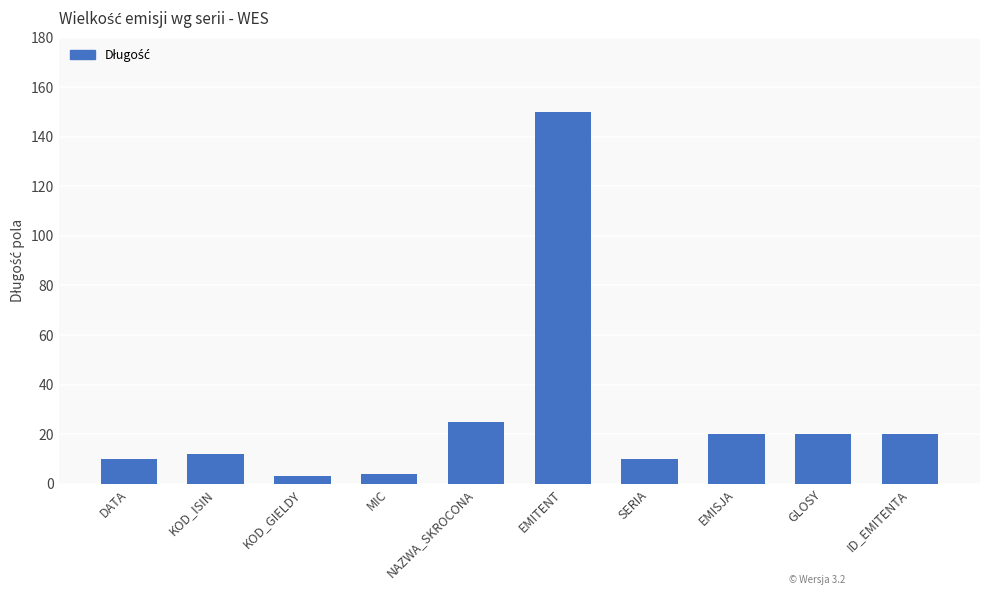

Where is the data nearest to the value 76?

NAZWA_SKROCONA